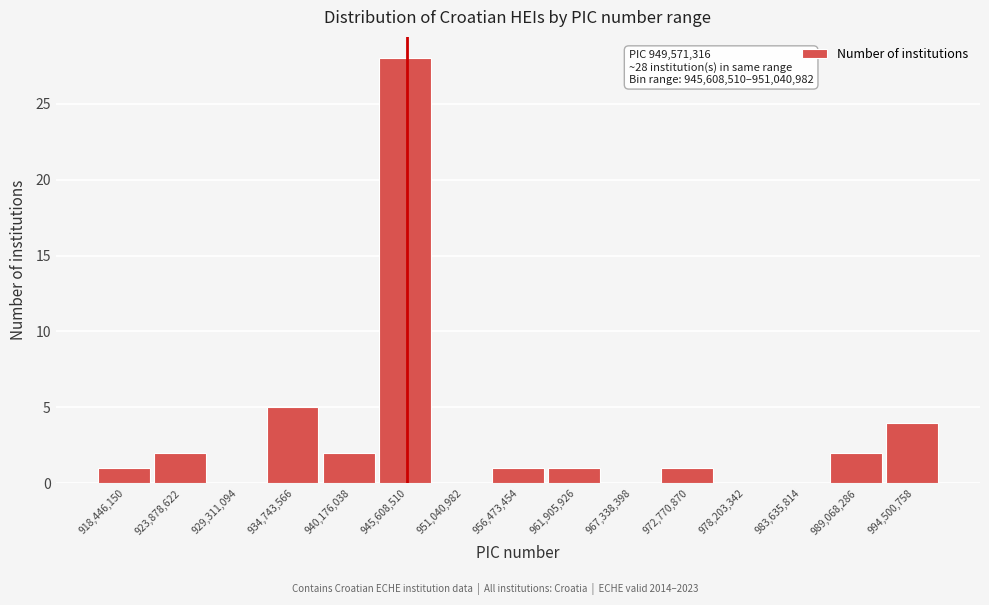

Reading left to right, extract all data points from this chart.

918,446,150=1	923,878,622=2	929,311,094=0	934,743,566=5	940,176,038=2	945,608,510=28	951,040,982=0	956,473,454=1	961,905,926=1	967,338,398=0	972,770,870=1	978,203,342=0	983,635,814=0	989,068,286=2	994,500,758=4